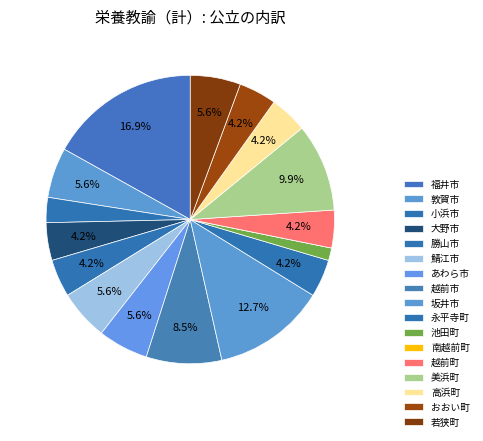

Does 越前市 account for over 50% of the chart?

No